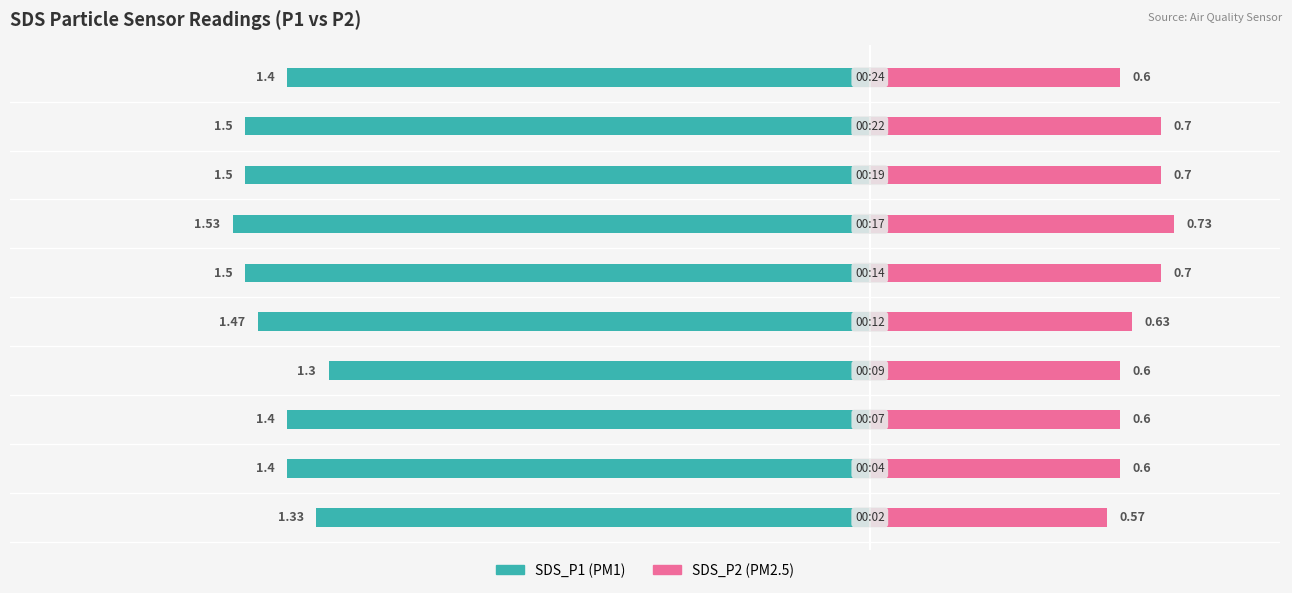

At how many categories does at least one series exceed -1?

10